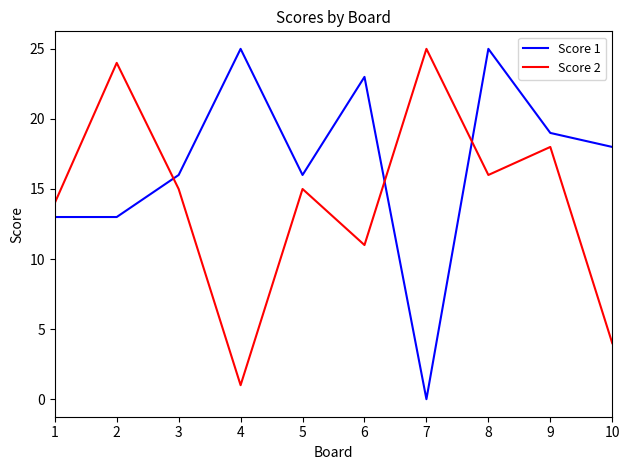

What is the total value across all series at 9?

37